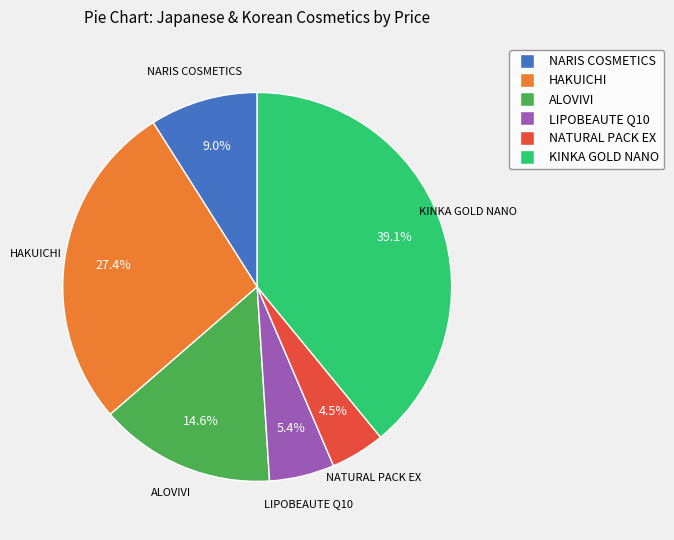

Which slice is the smallest?

NATURAL PACK EX